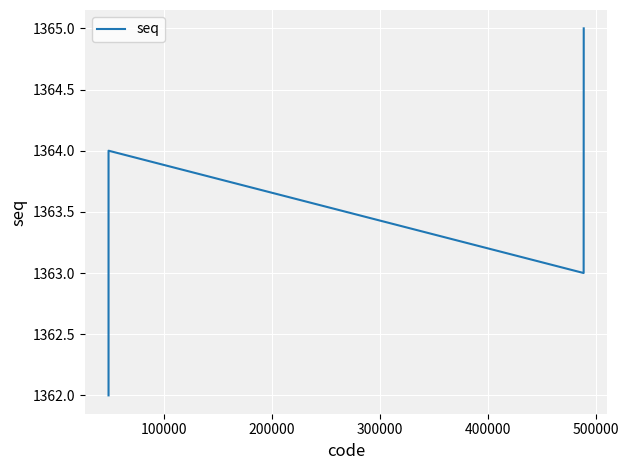

True or false: the data has more than 1 interior local peaks.

False